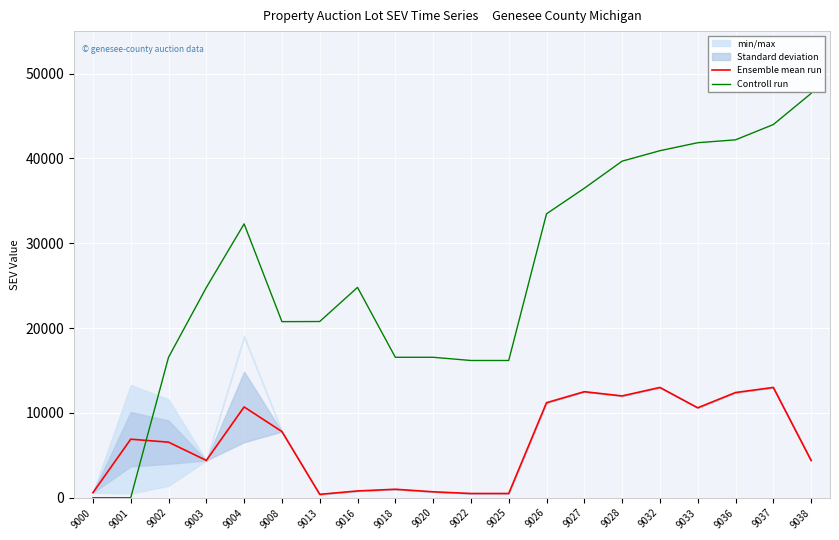

Which series has the largest range (max minus min)?

Controll run